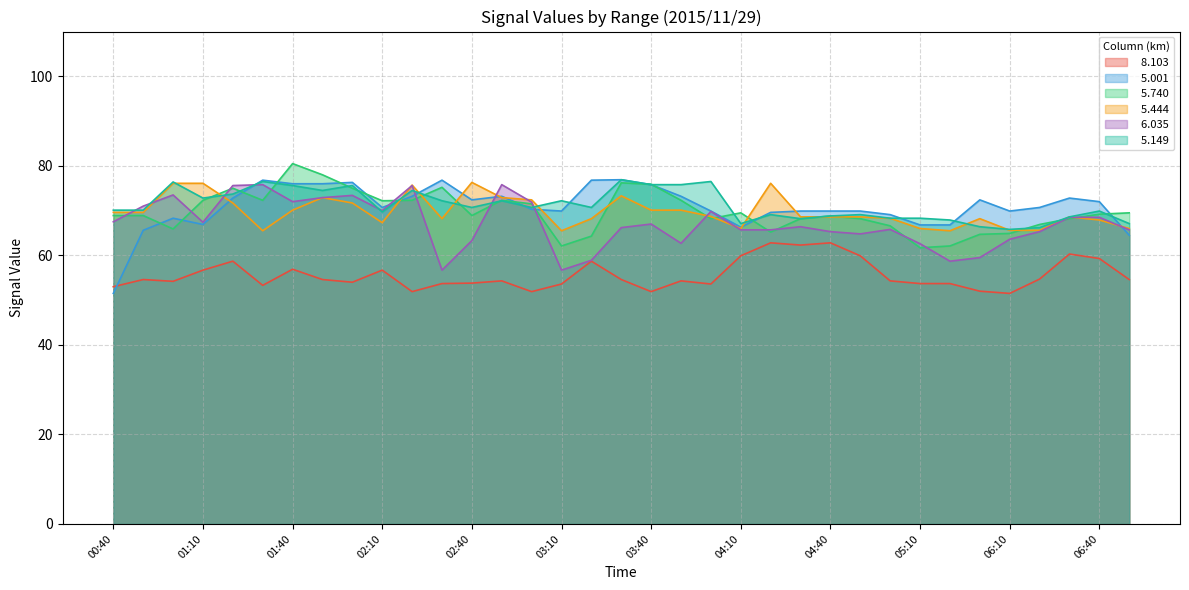

In   8.103, how many points are lower than both neighbors (excluding endpoints)?

9